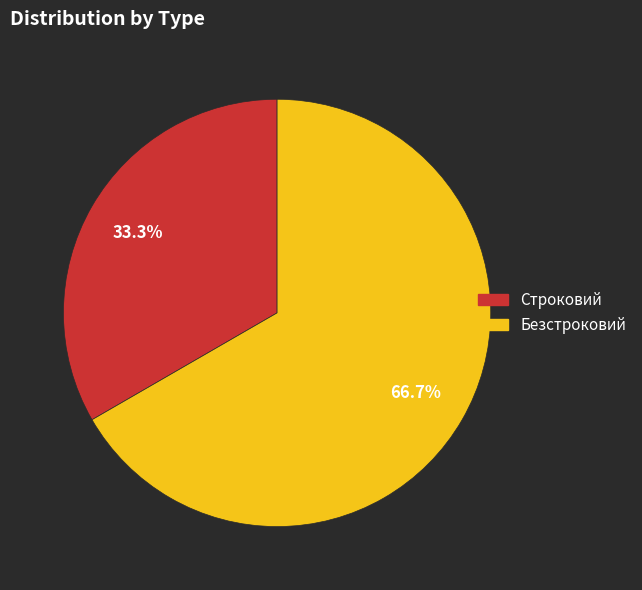

Between Строковий and Безстроковий, which is larger?

Безстроковий